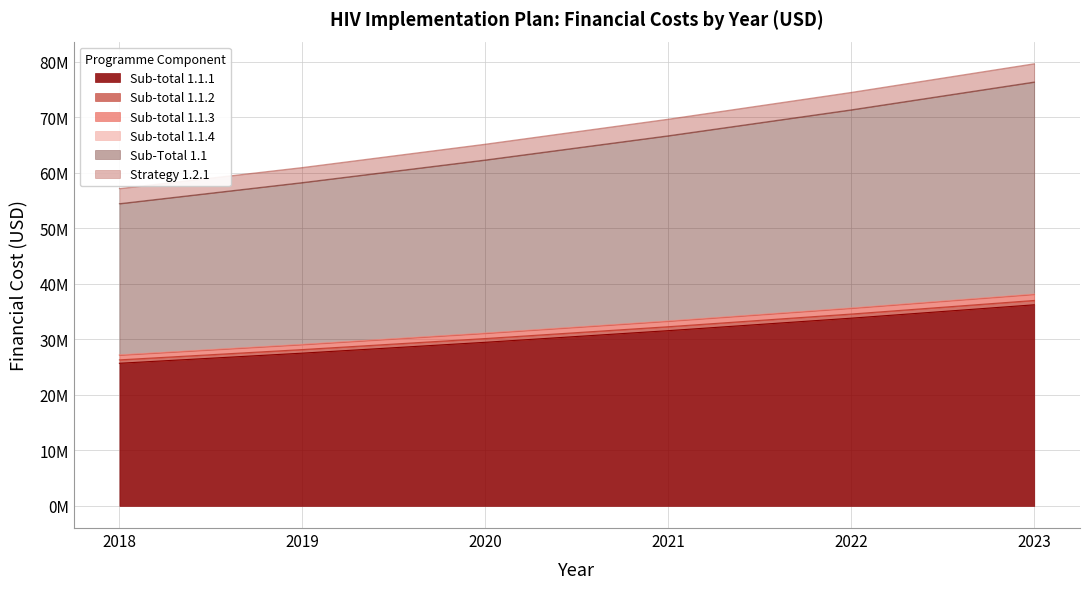

At which label does Sub-Total 1.1 first exceed 32282618?

2021